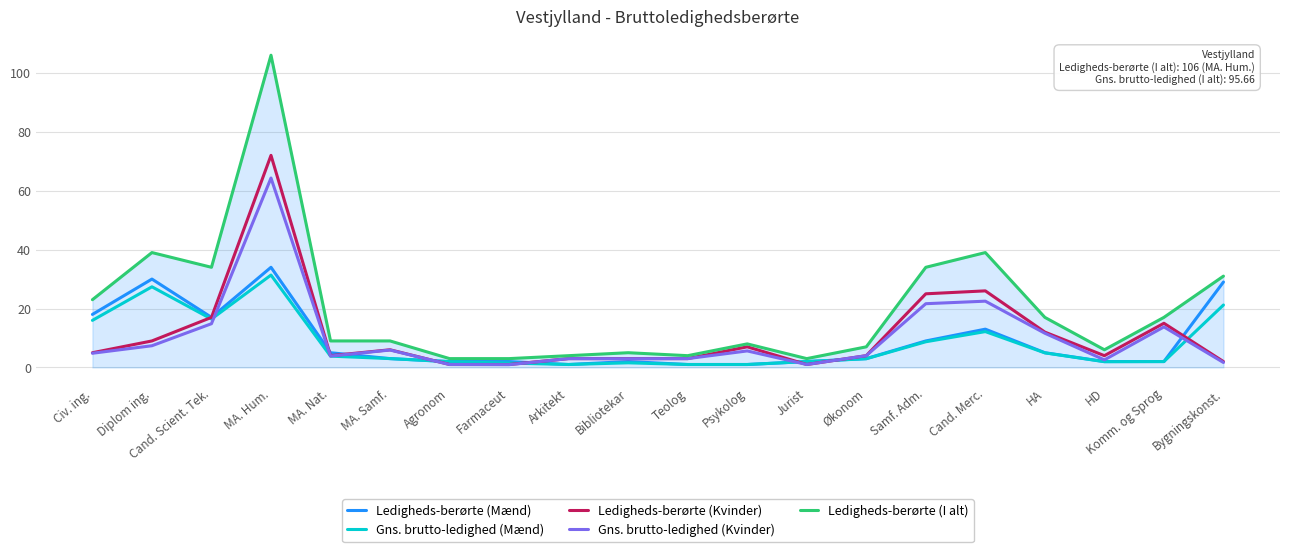

What is the total value across all series at Bibliotekar?

14.5